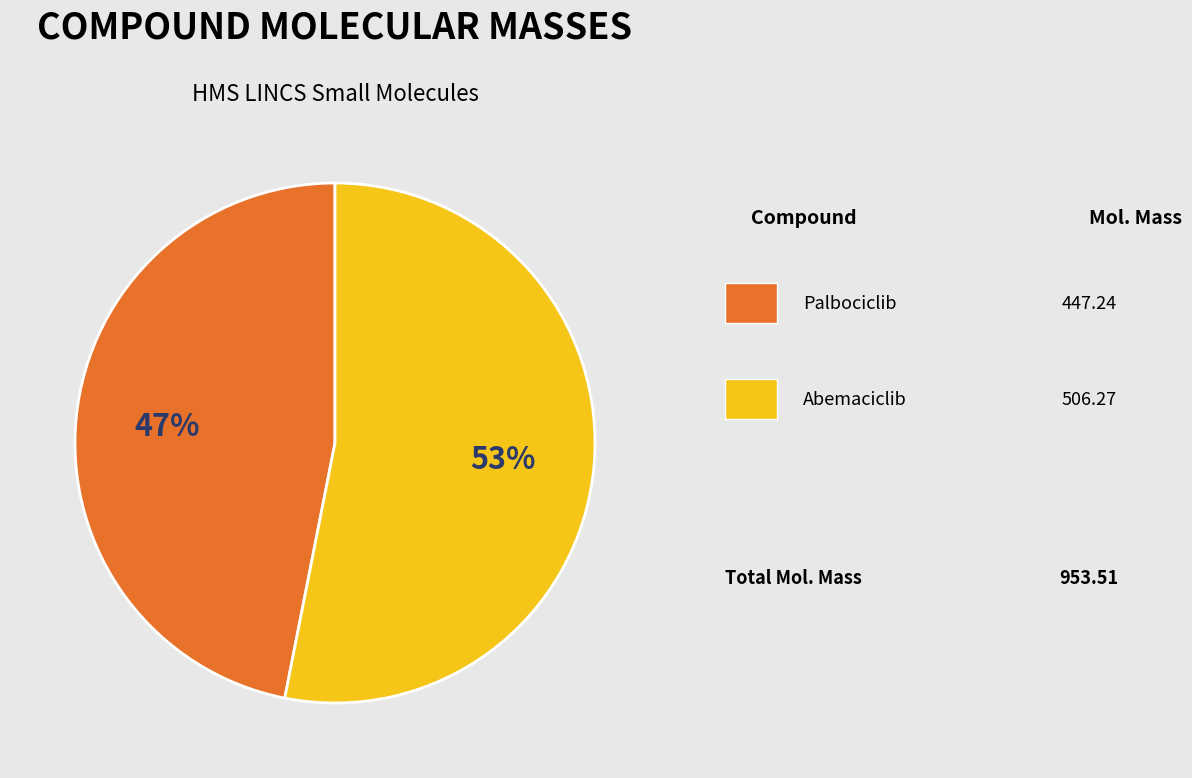

To the nearest percent, what is the average slice percentage?

50%